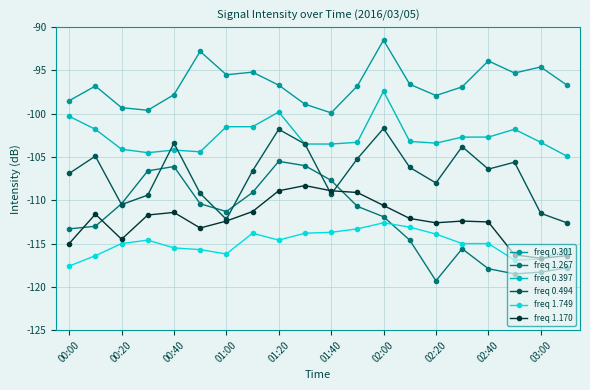

True or false: freq 0.397 and freq 1.749 intersect in this chart.

False